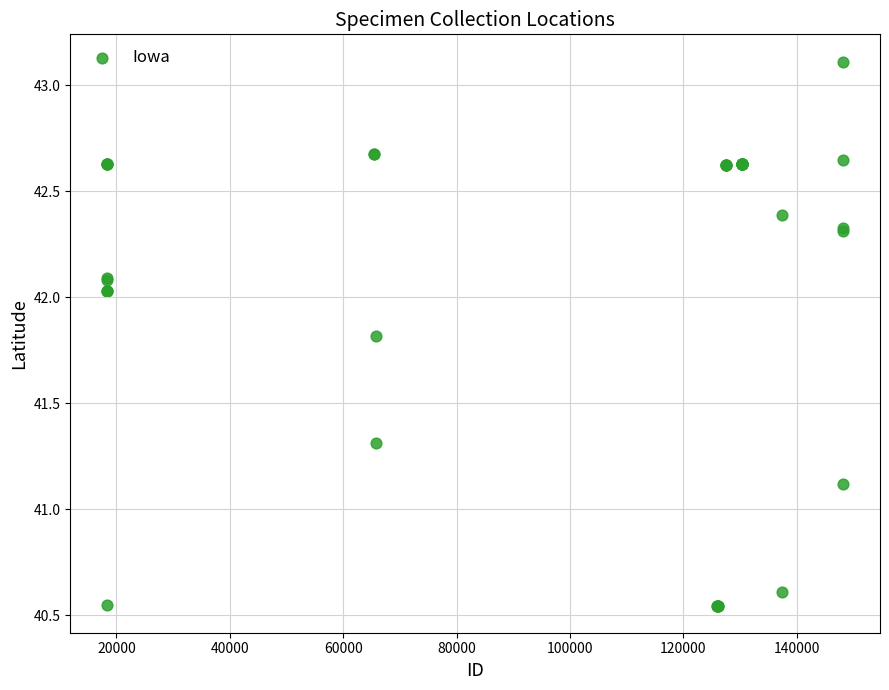

What Y value in the scatter plot is closest to 41?

41.1